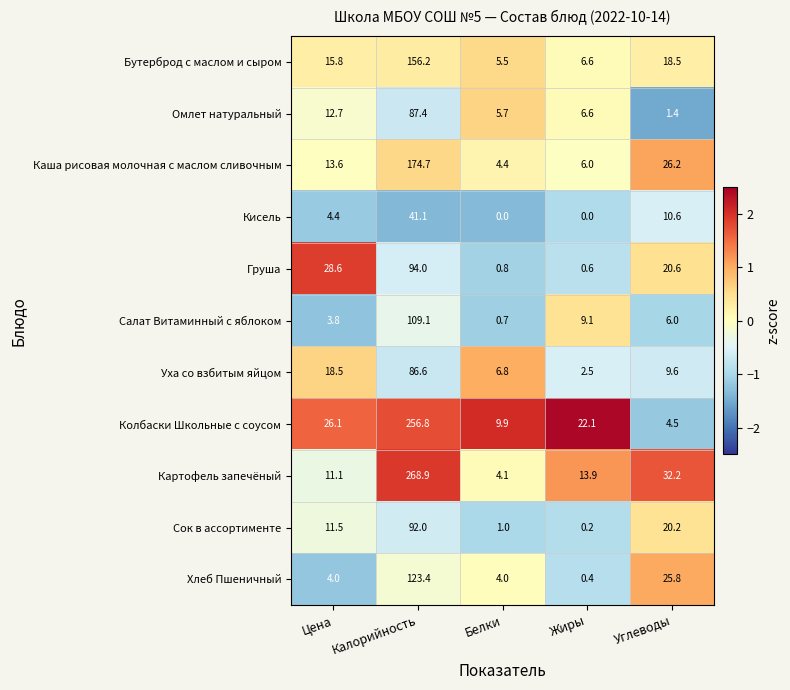

At which label does Каша рисовая молочная с маслом сливочным first exceed 13?

Цена